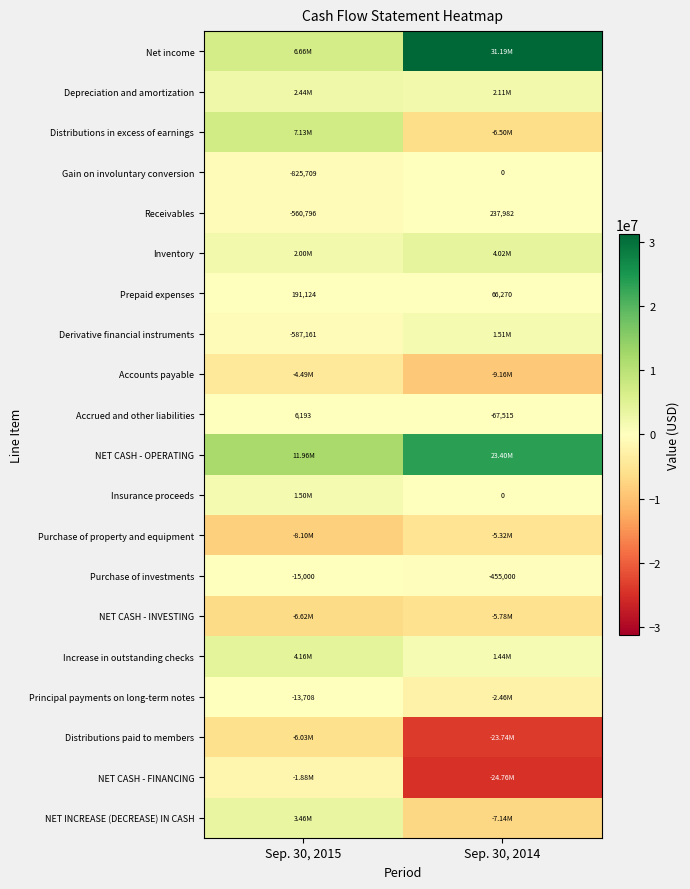

True or false: Receivables has a value of -808775 at Sep. 30, 2015.

False